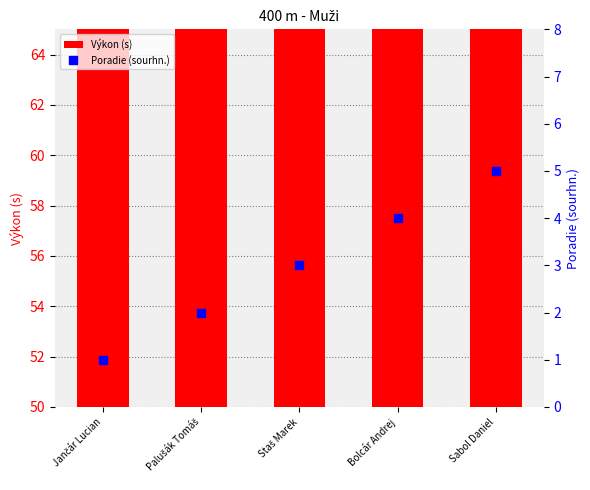

How many series are shown in this chart?

2